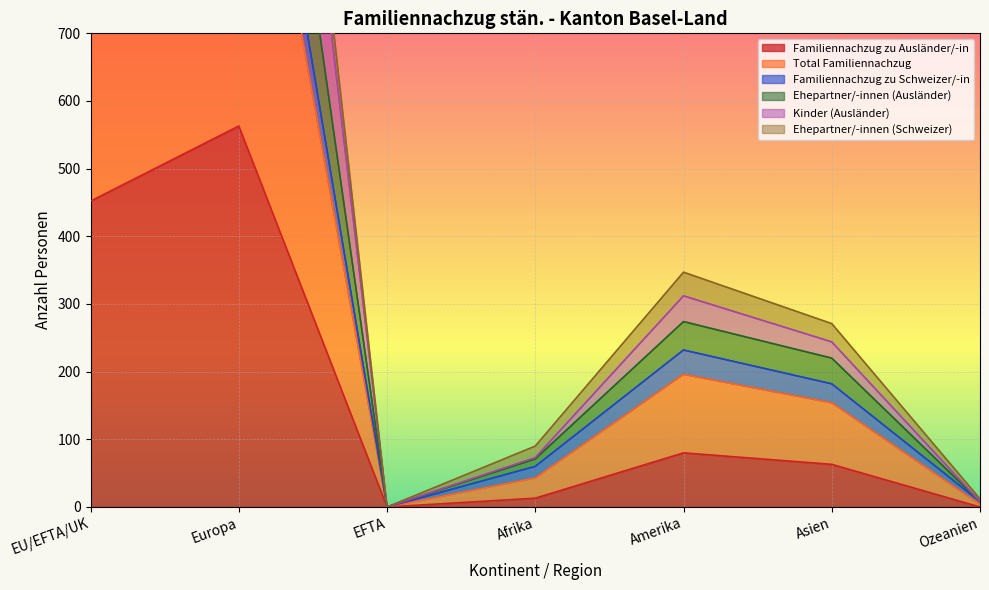

Does the chart display data point markers on the line(s)?

No